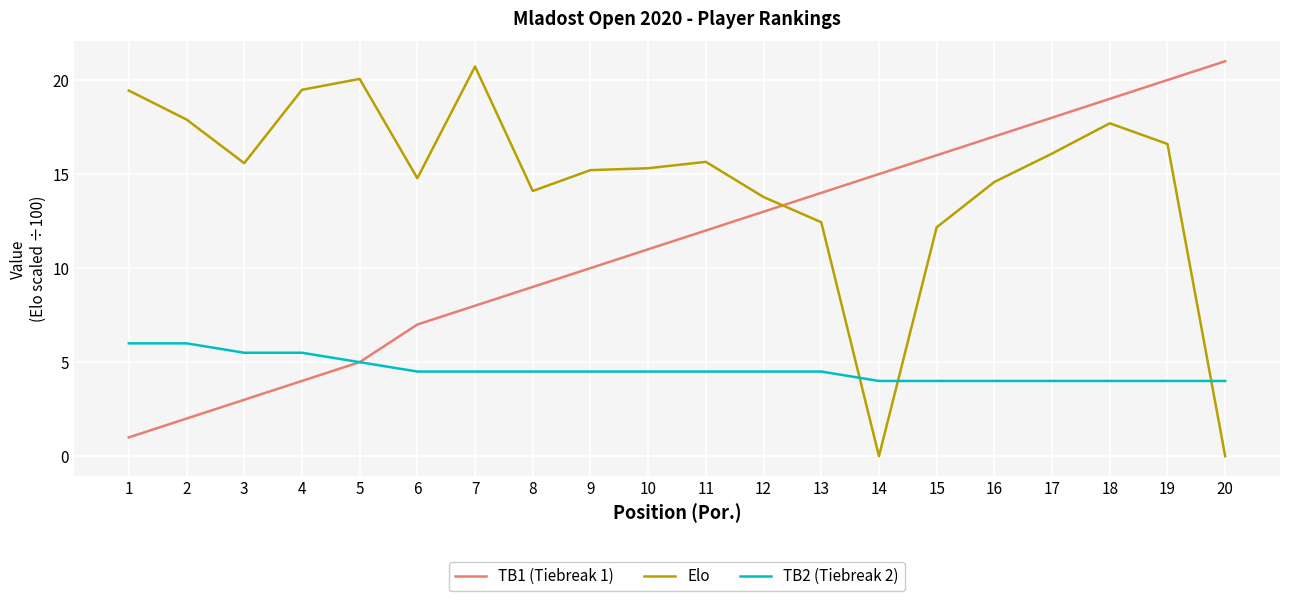

What is the difference between the second highest and second lowest values in the TB1 (Tiebreak 1) series?

18.0